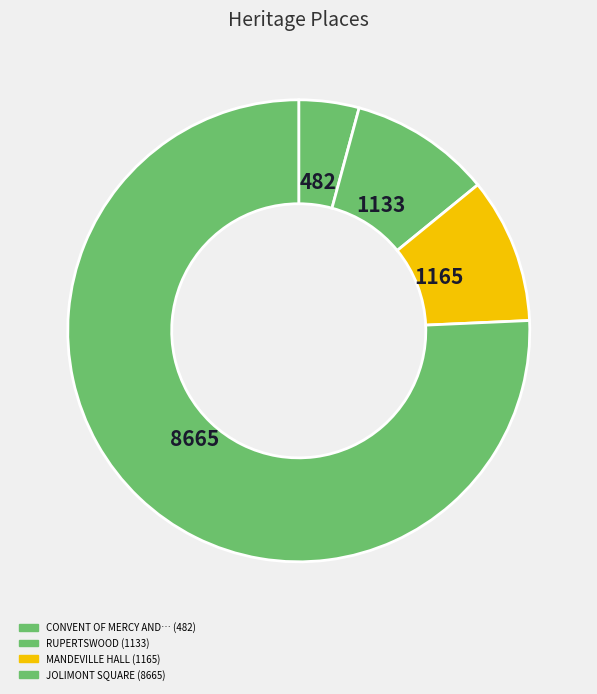

Count the number of slices in the pie.

4